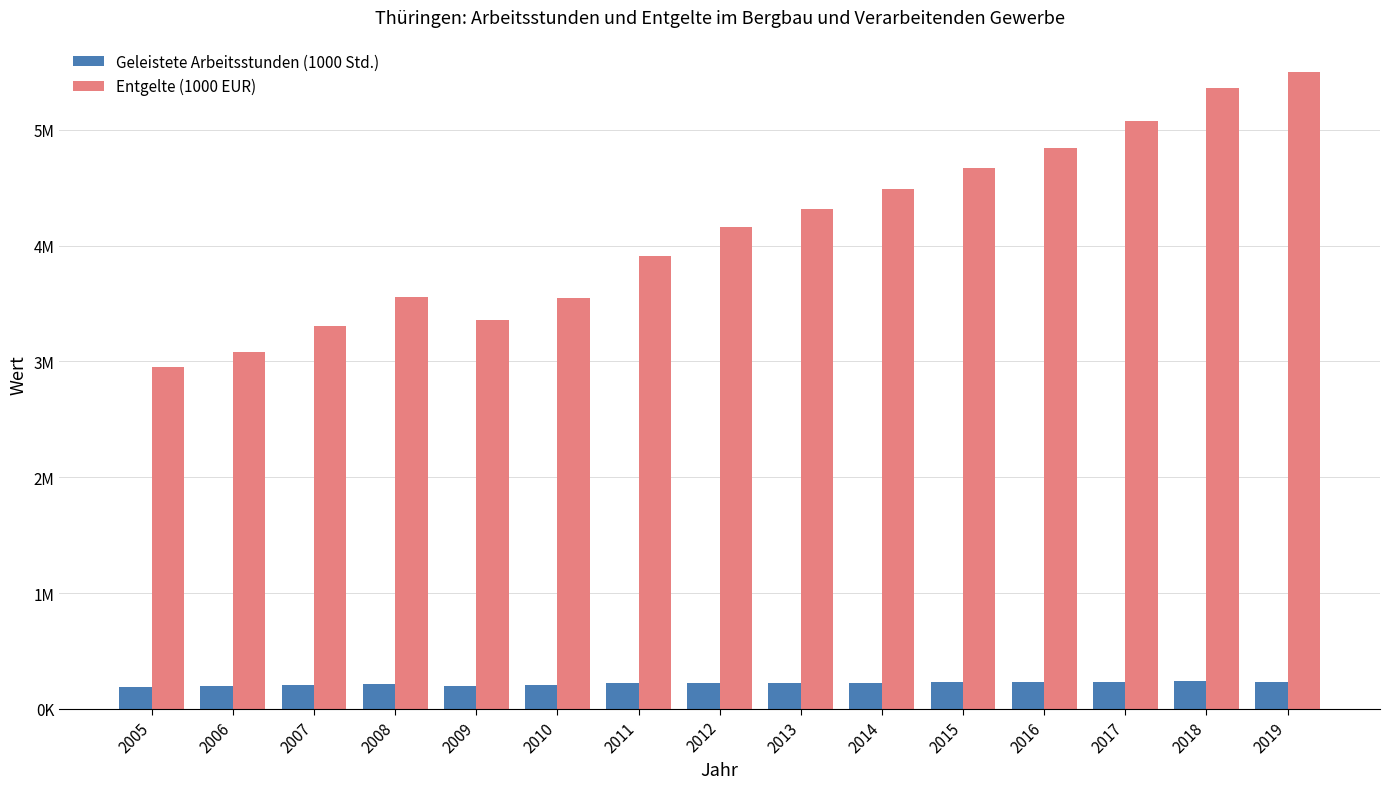

Reading right to left, what are all the values shown in this chart?

Geleistete Arbeitsstunden (1000 Std.): 236857.3	237443.7	234165.1	232112.3	228613.7	226330.3	223880.2	223757.3	220659.6	206164.2	196076.5	212695.0	203569.6	194163.6	189327.2
Entgelte (1000 EUR): 5501575.1	5355903.4	5075572.4	4841420.9	4666230.8	4488254.4	4315207.4	4162553.1	3908177.2	3548618.2	3357829.7	3552346.4	3303308.3	3079251.5	2955303.7